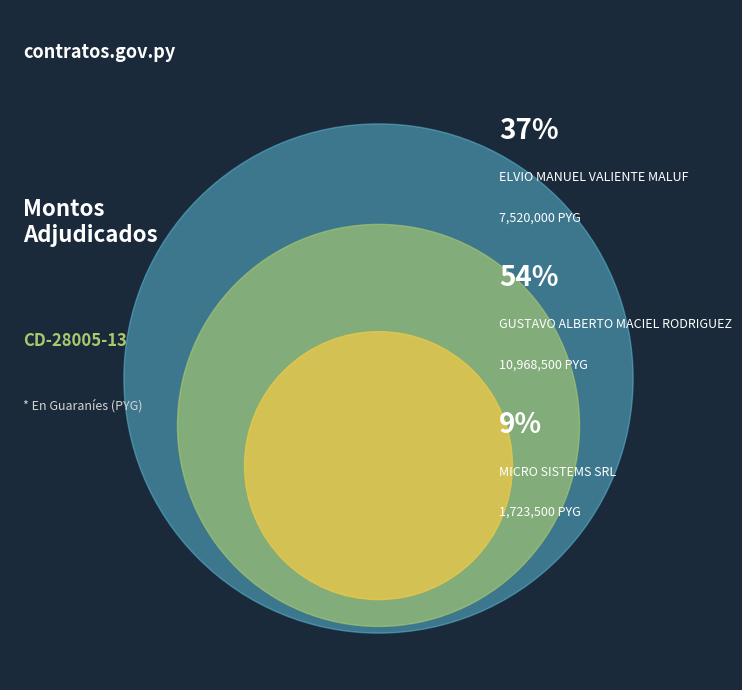

To the nearest percent, what is the difference between the largest and smallest slice percentages?

46%